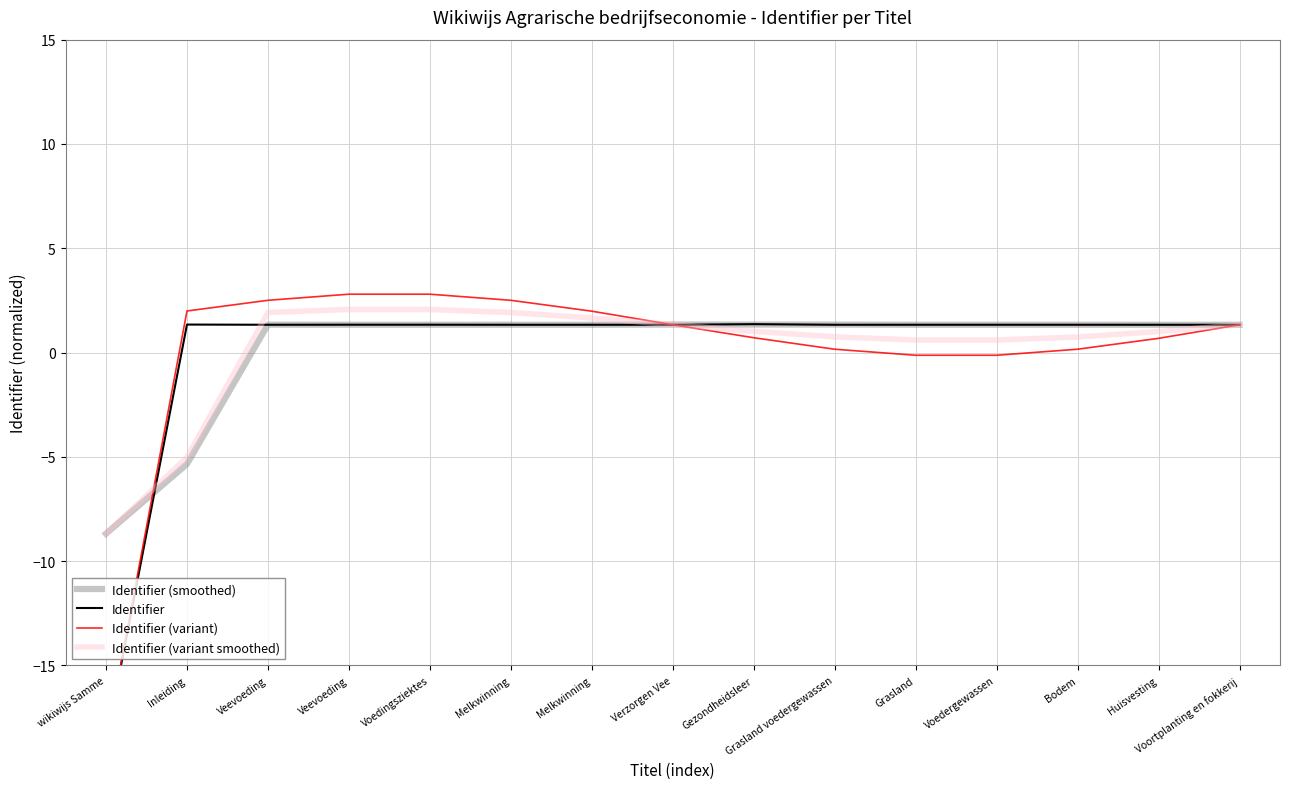

How many times do Identifier (smoothed) and Identifier (variant) cross each other?

3